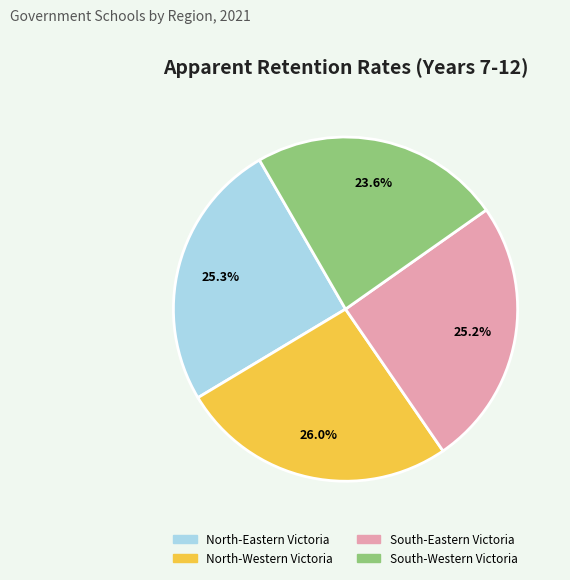

The North-Eastern Victoria slice represents 25% of the pie. True or false?

True